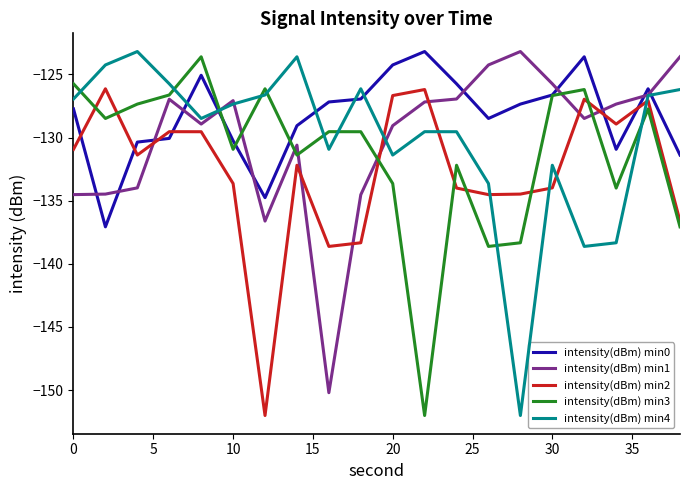

Which series has the largest total across all categories?

intensity(dBm) min0